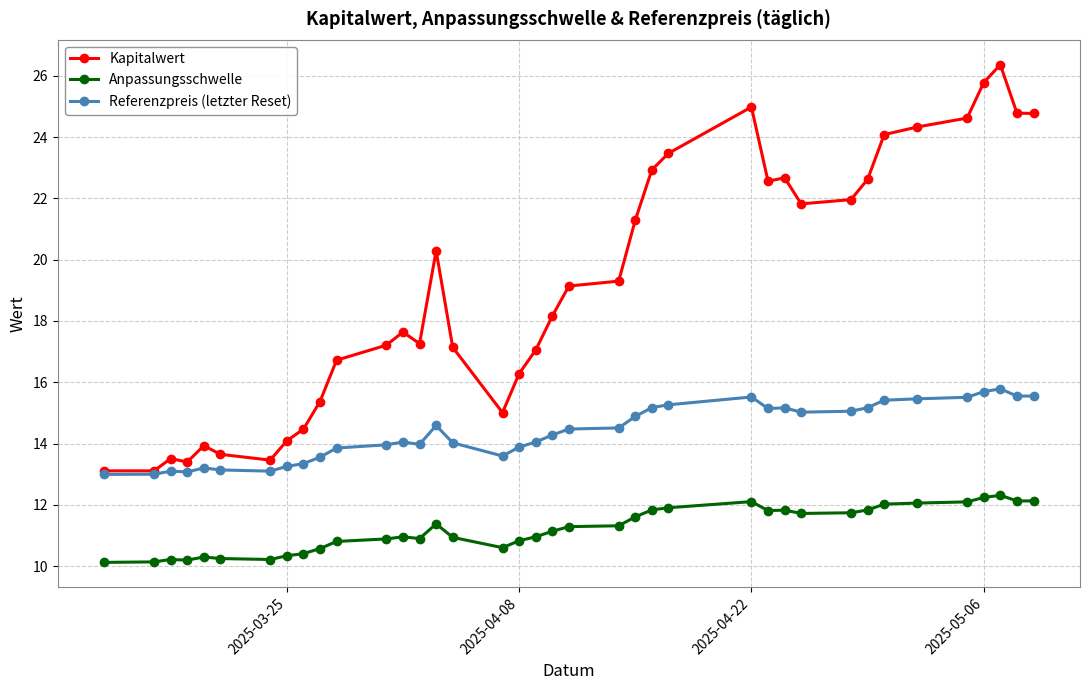

Which series has the largest range (max minus min)?

Kapitalwert